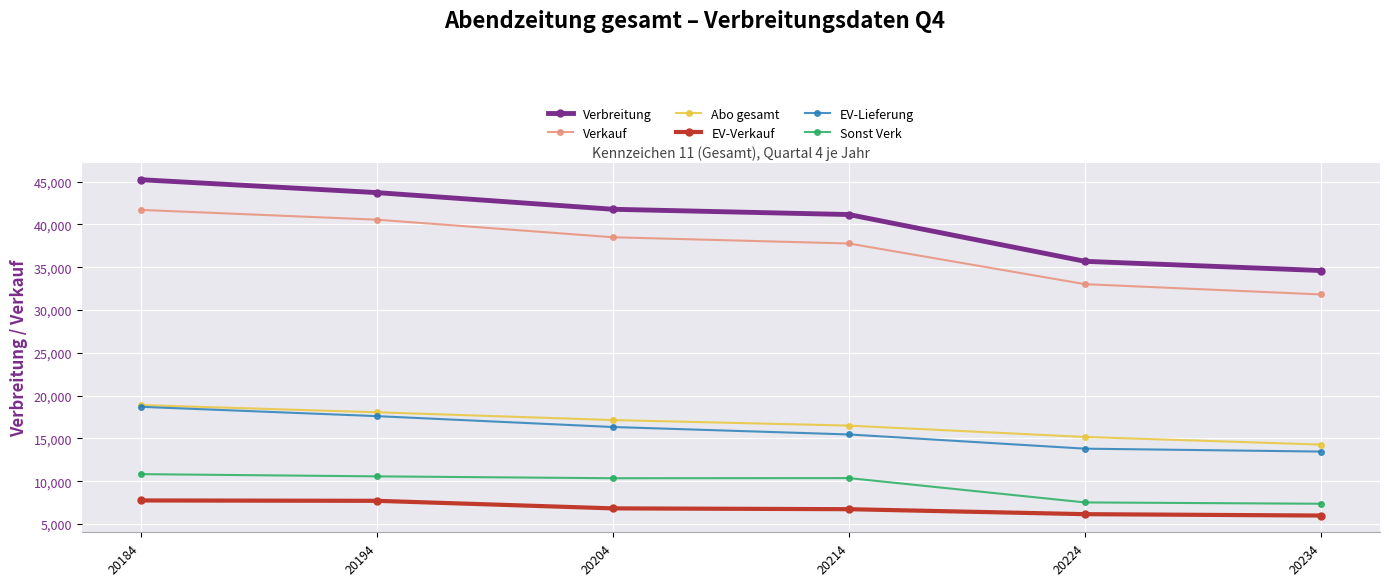

Which series has the largest range (max minus min)?

Verbreitung